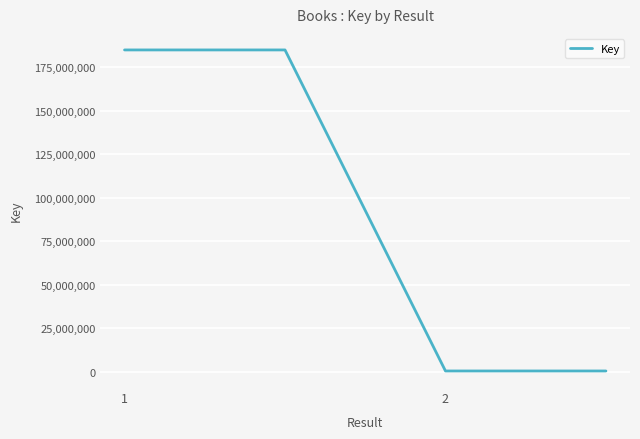

How many distinct data groups are displayed?

1